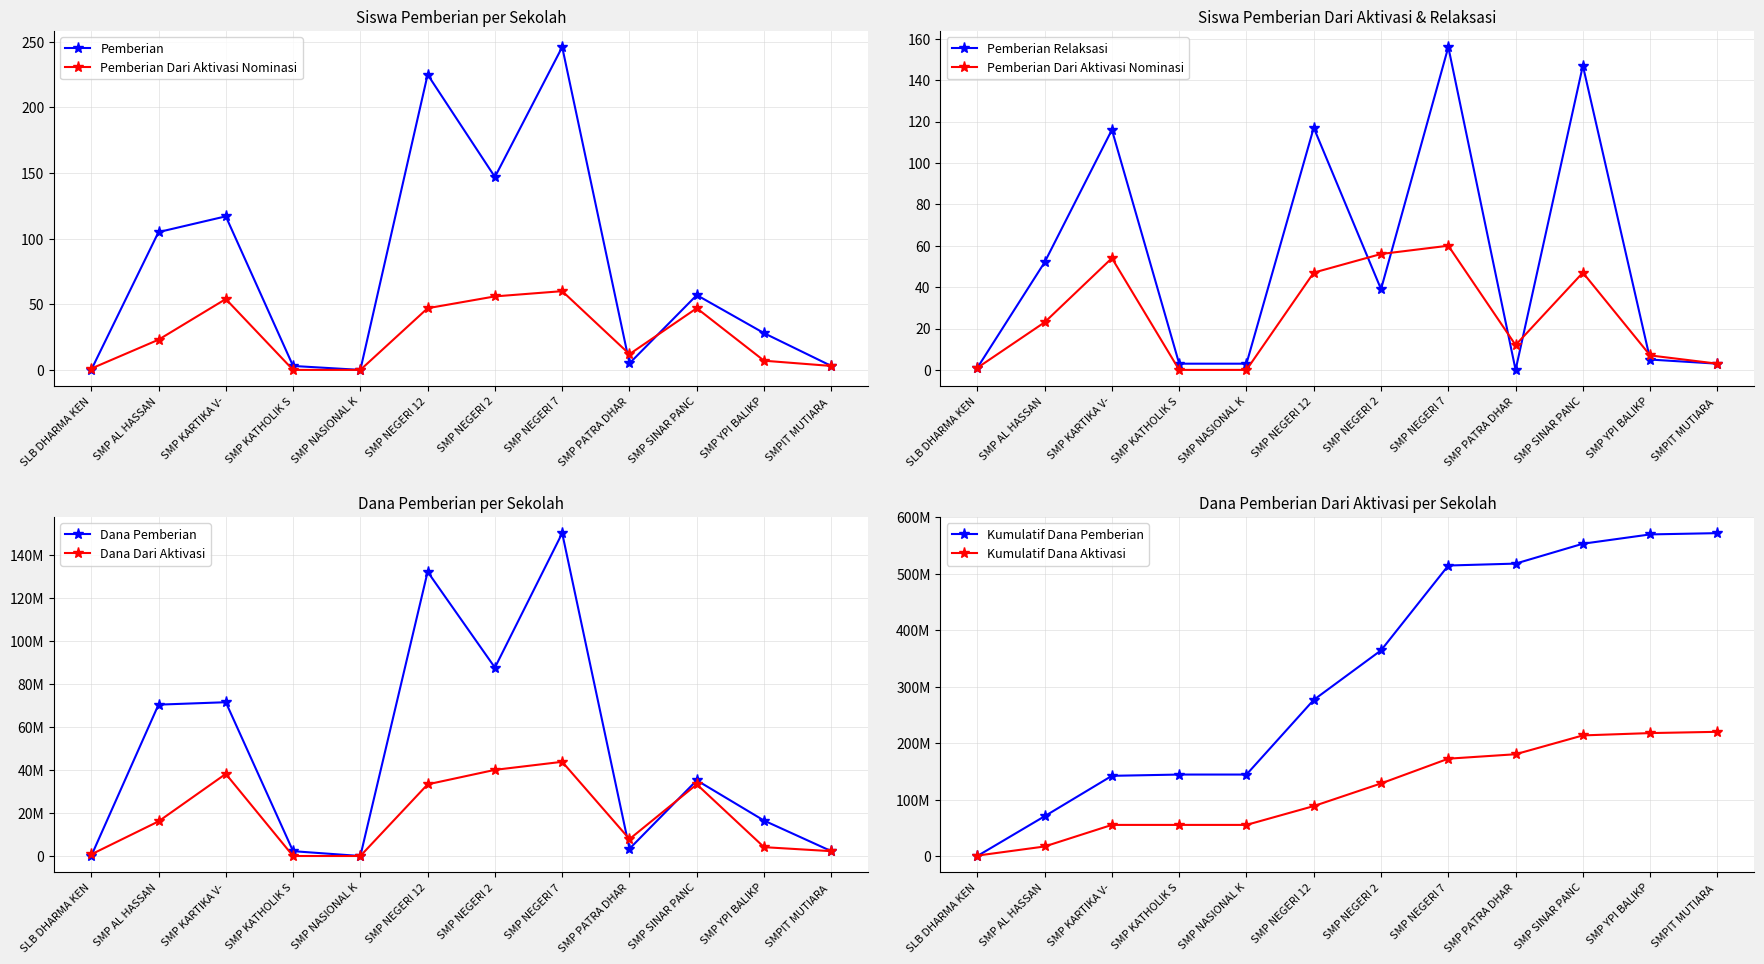

What position from the left is SLB DHARMA KEN?

1